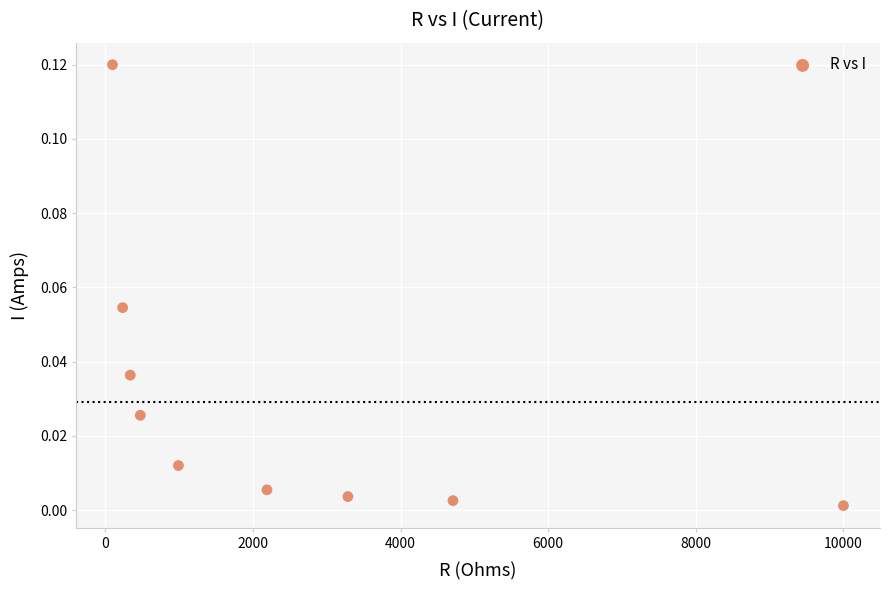

What is the average X value?

2480.0